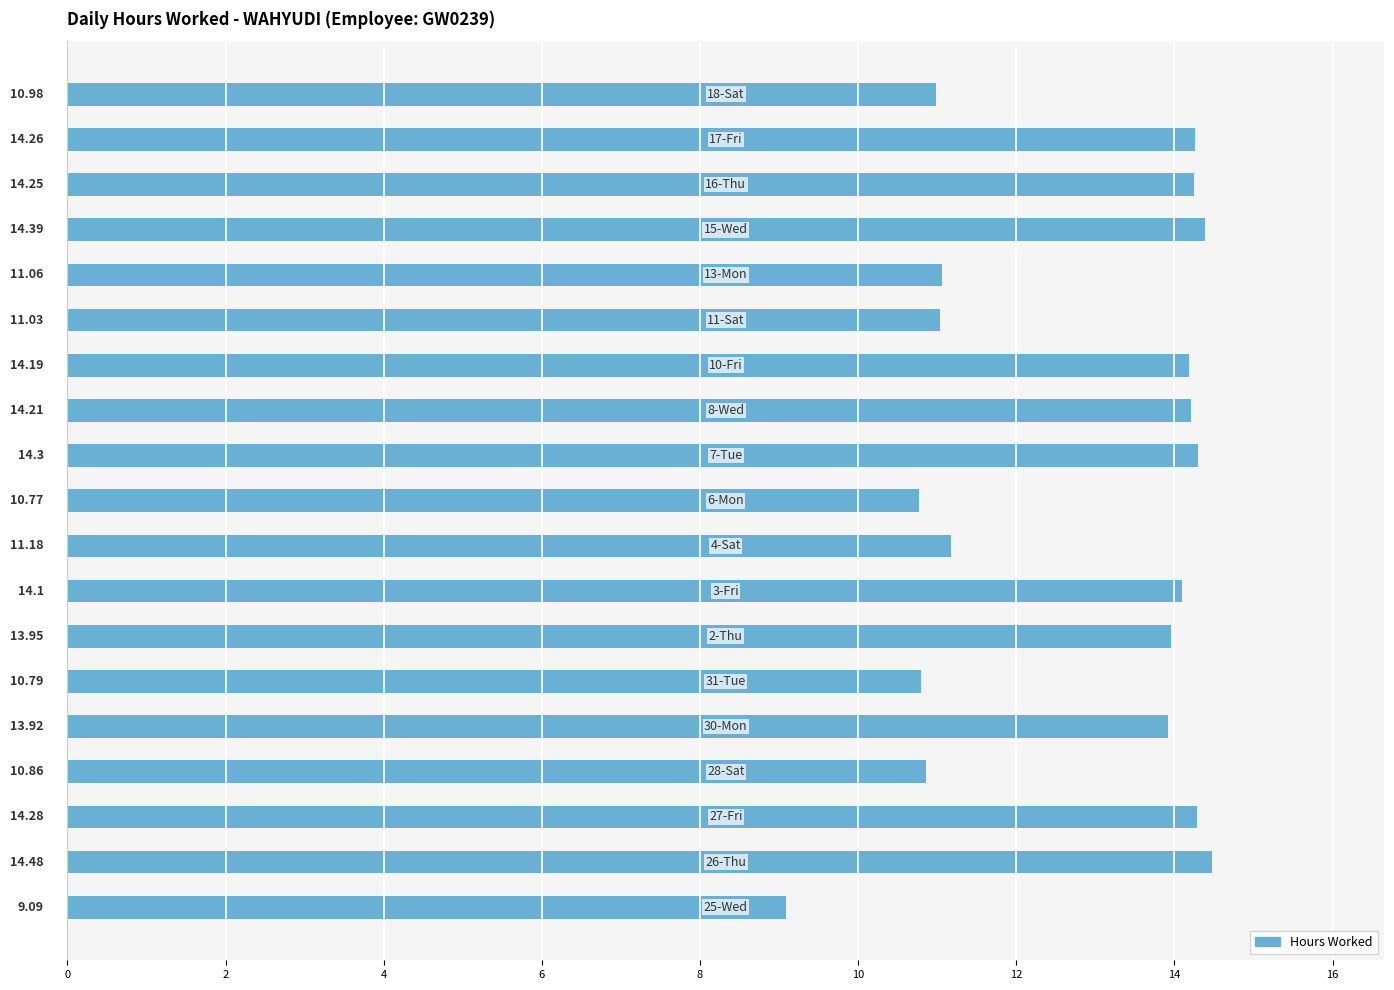

What is the sum of all values?

242.1